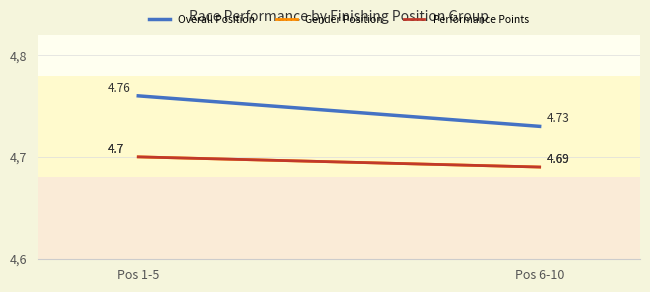

Does the chart display data point markers on the line(s)?

No